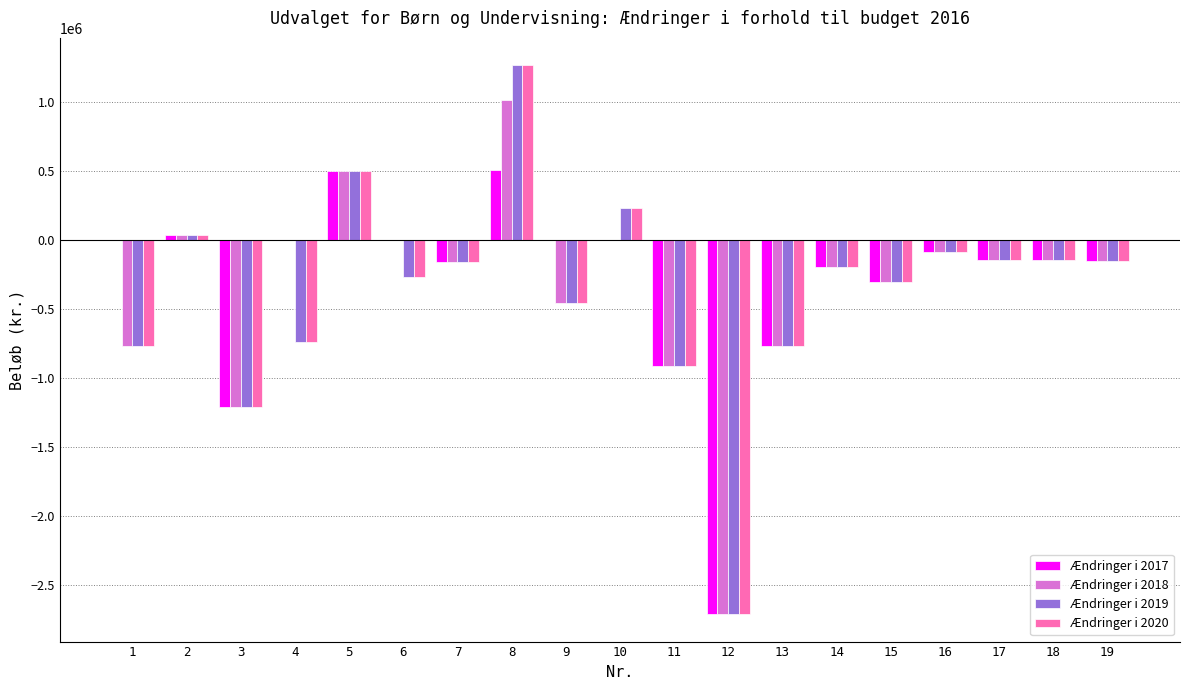

At which category is the sum across all series the highest?

8